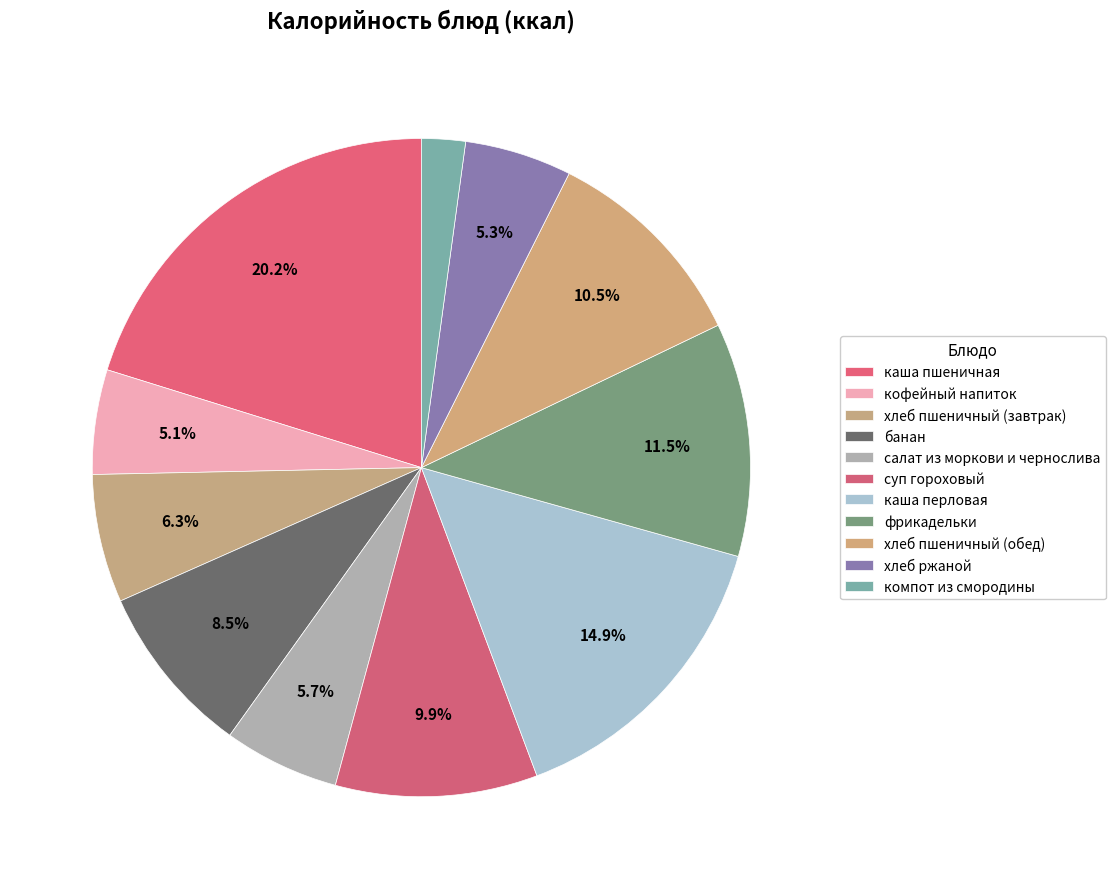

To the nearest percent, what is the average slice percentage?

9%